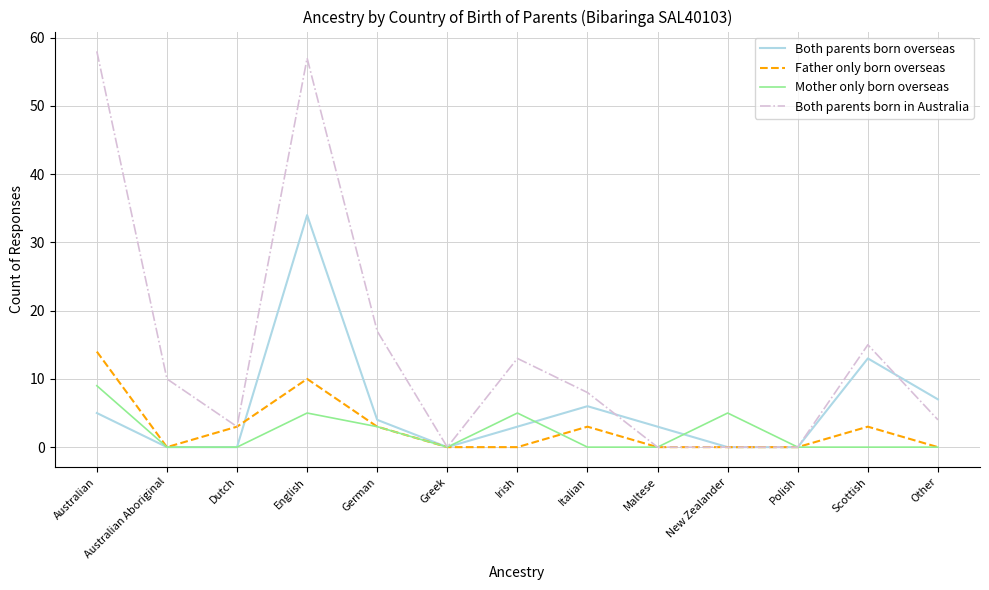

What is the difference between the highest and lowest values at Irish?

13